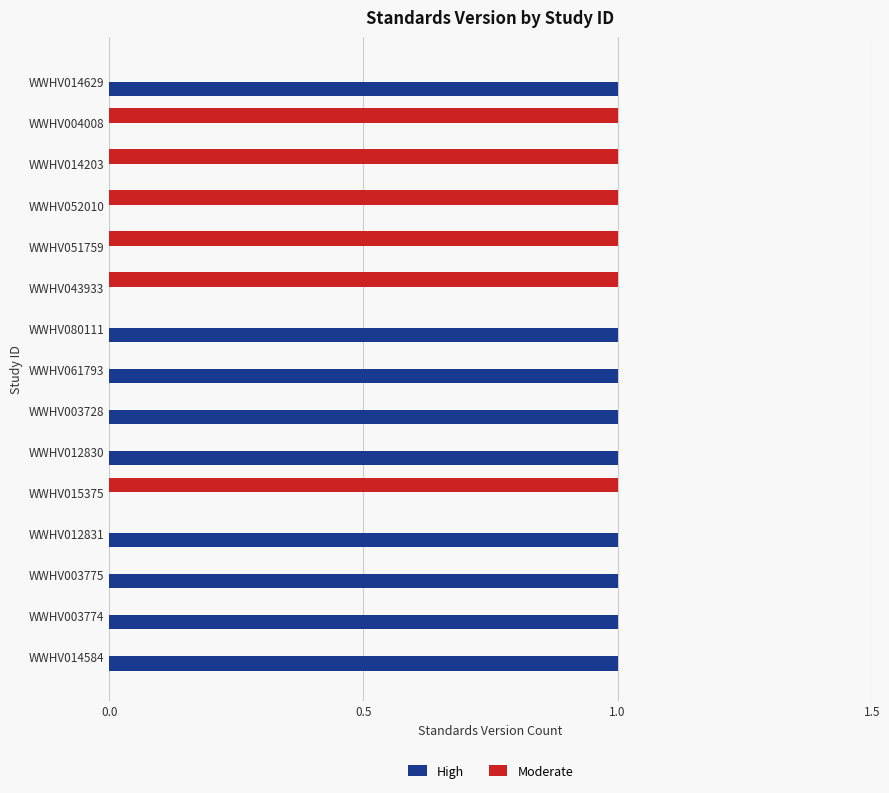

How many categories are shown in the chart?

15